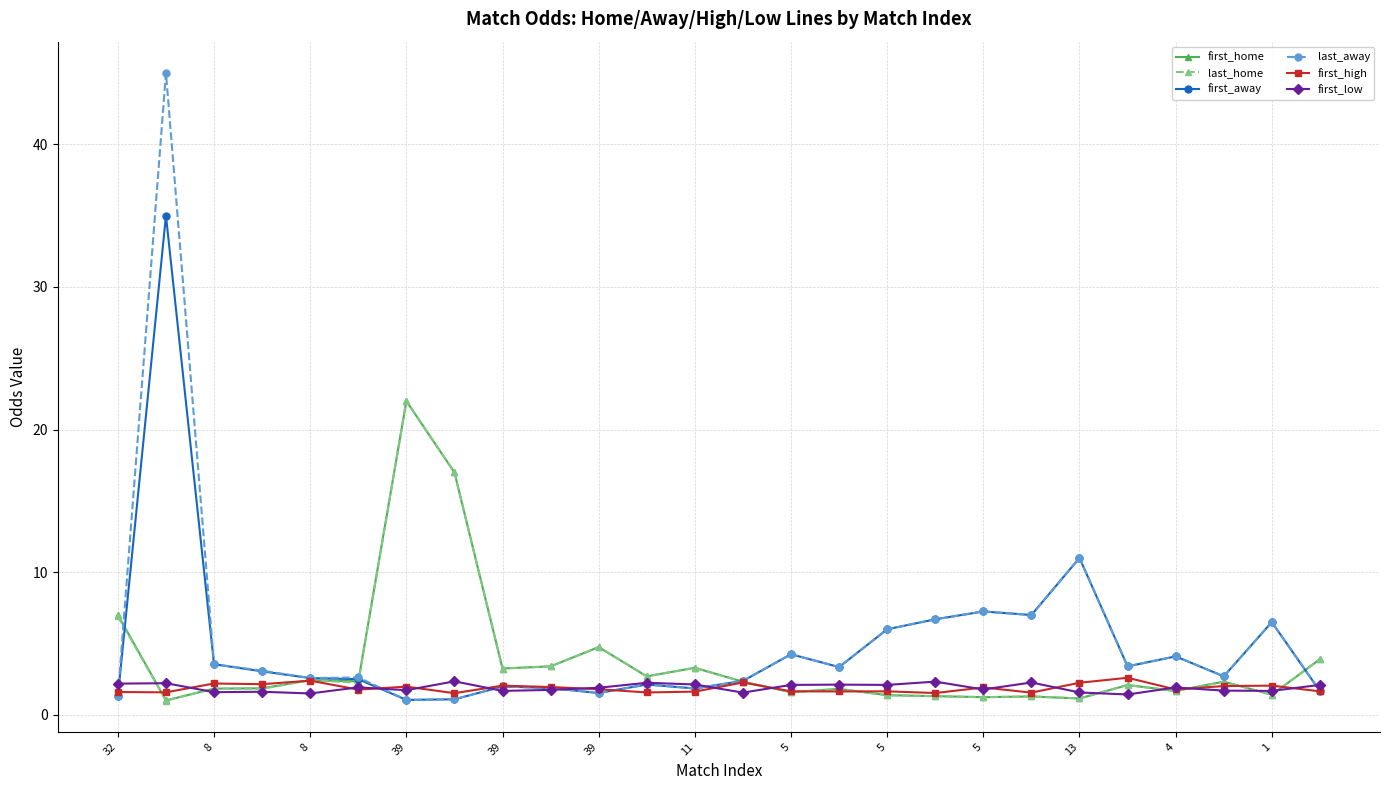

Does the chart display data point markers on the line(s)?

Yes